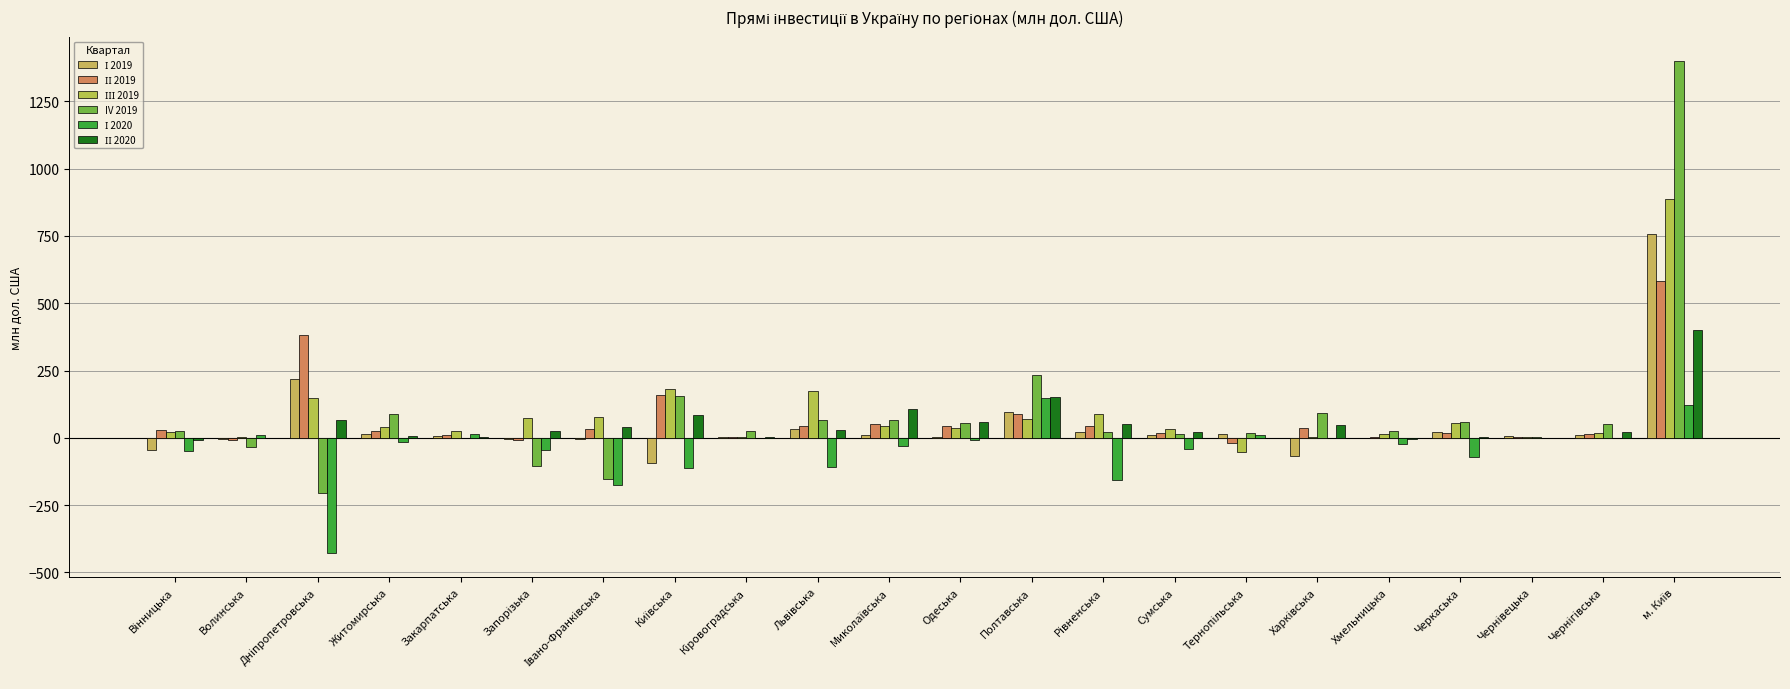

How many values in the IV 2019 series exceed 26?

12